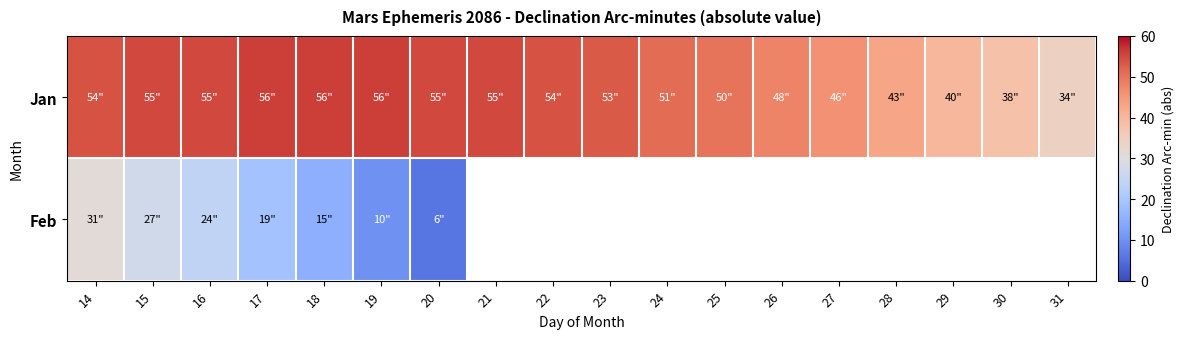

Count the number of categories in the chart.

18